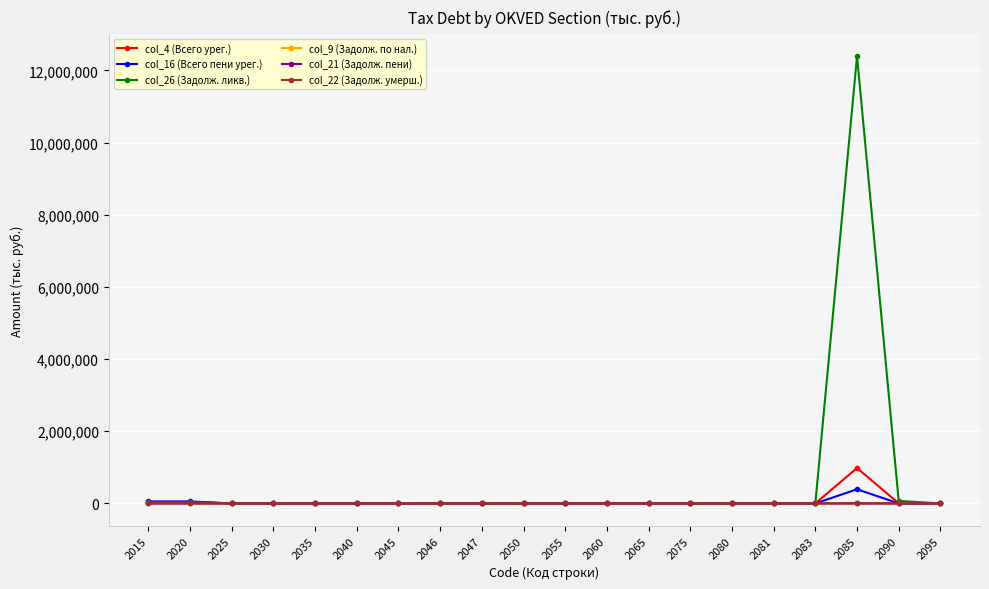

What is the maximum value shown in the chart?

12395630